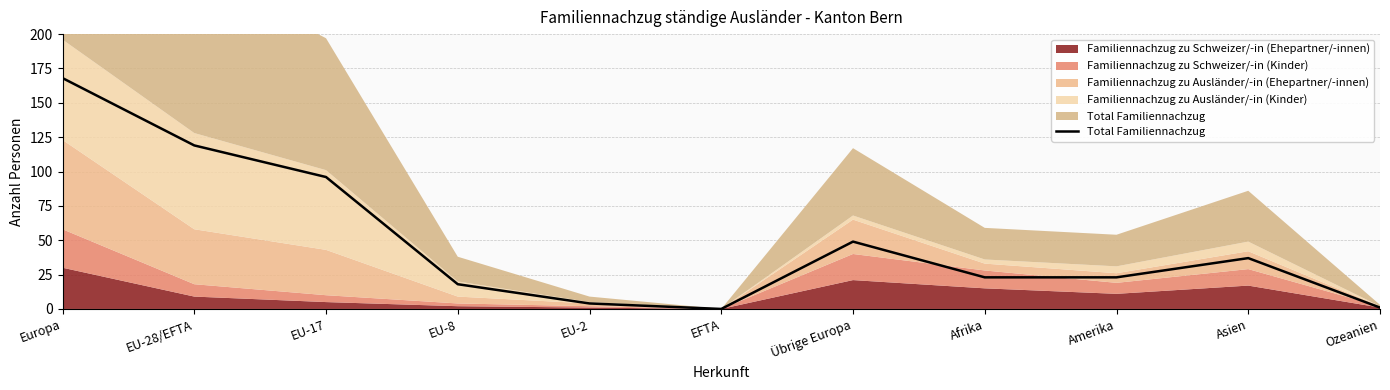

Rank the categories by value from highest to lowest.

Europa, EU-28/EFTA, EU-17, Übrige Europa, Asien, Afrika, Amerika, EU-8, EU-2, Ozeanien, EFTA